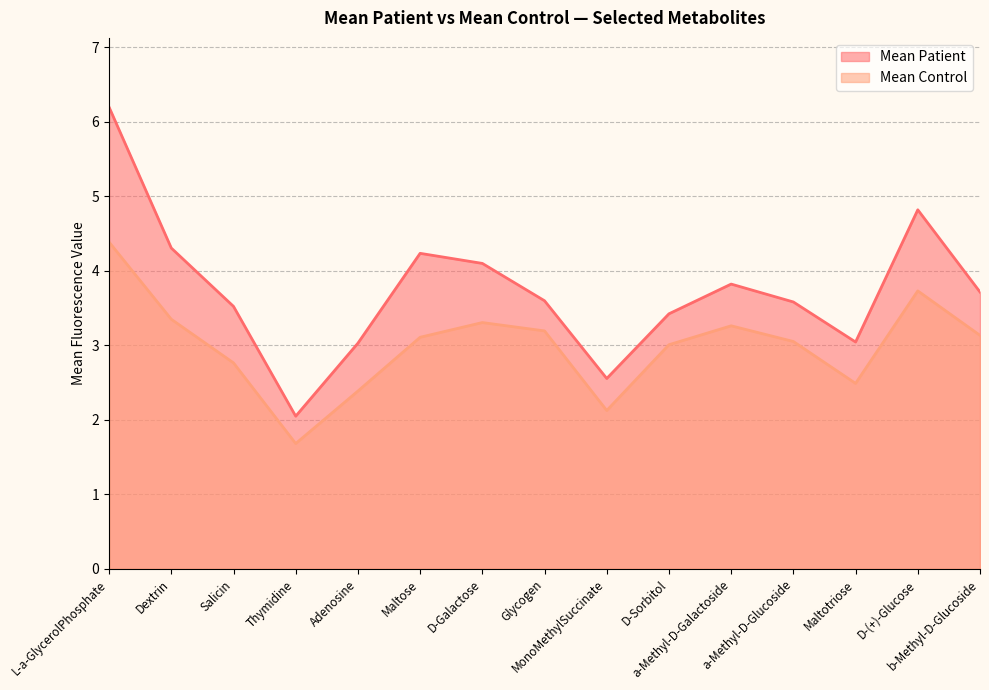

How many interior local peaks does the Mean Control series have?

3